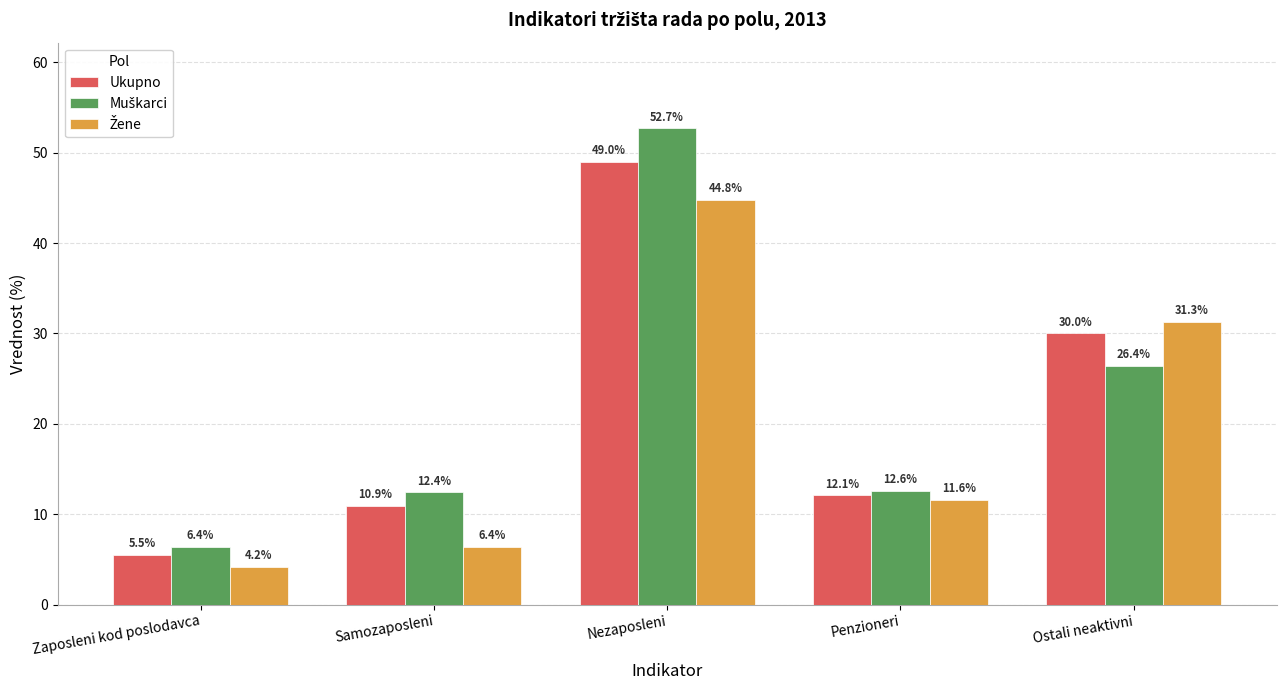

Are the bars grouped side by side (vs. stacked)?

Yes